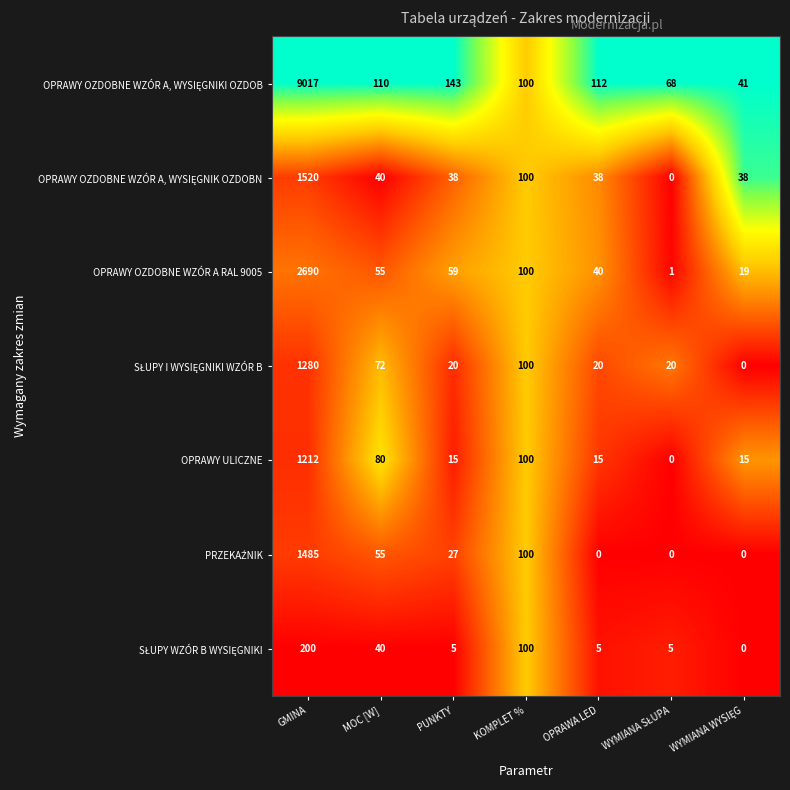

The OPRAWY ULICZNE series shows 15 at OPRAWA LED. True or false?

True